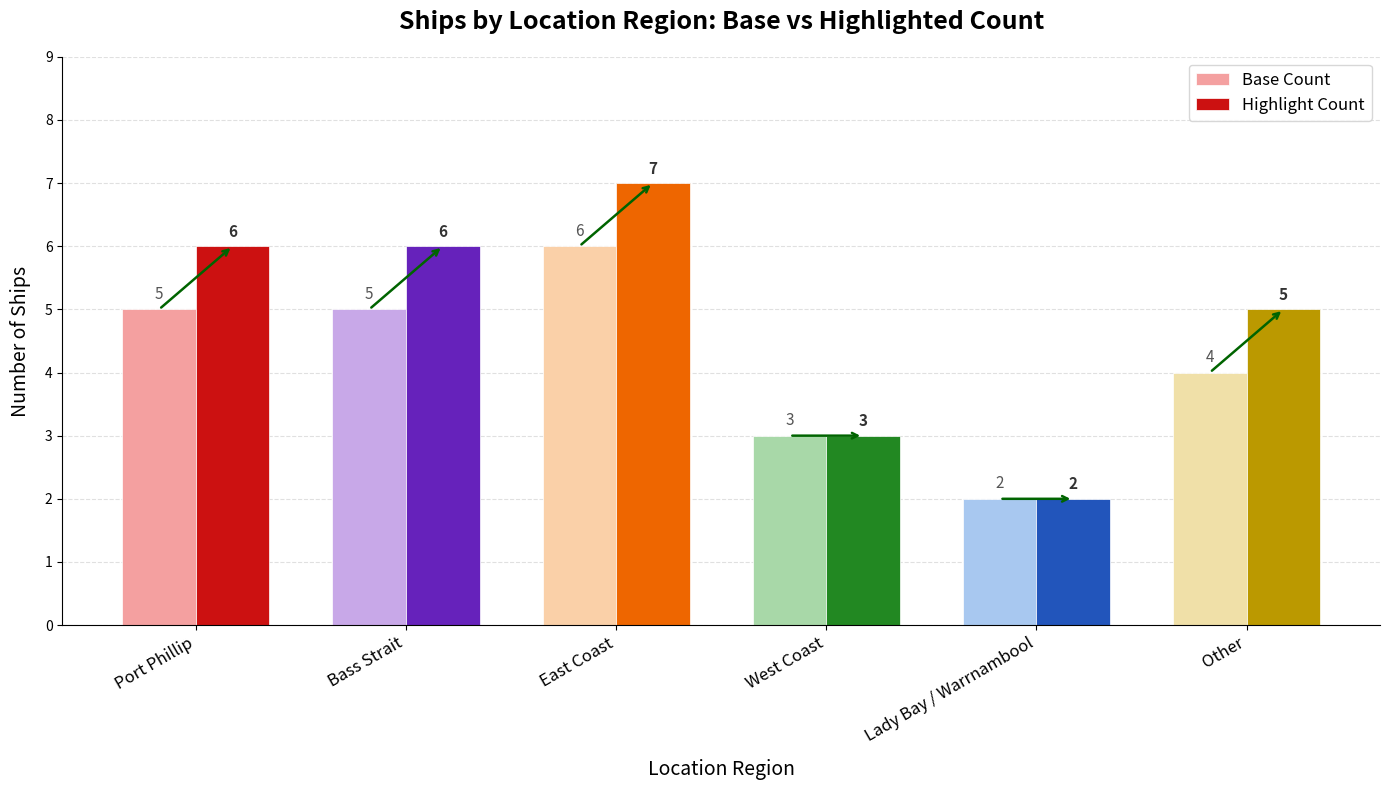

Which category has the highest value in the Highlight Count series?

East Coast